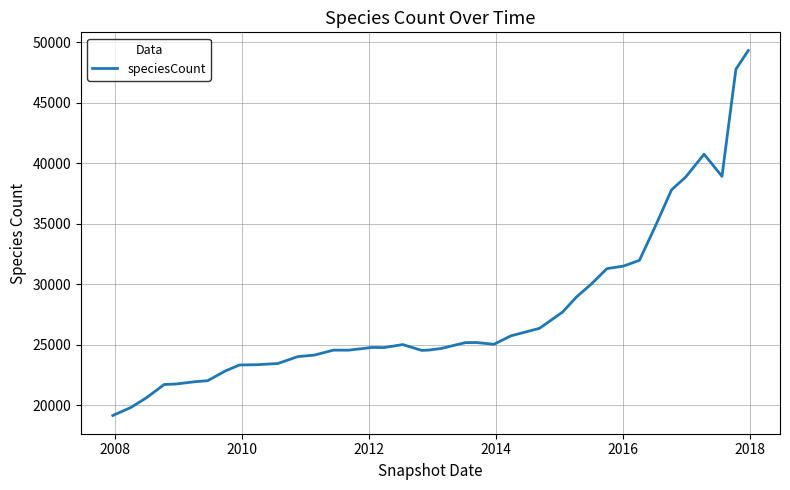

What is the difference between the maximum and minimum values?

30170